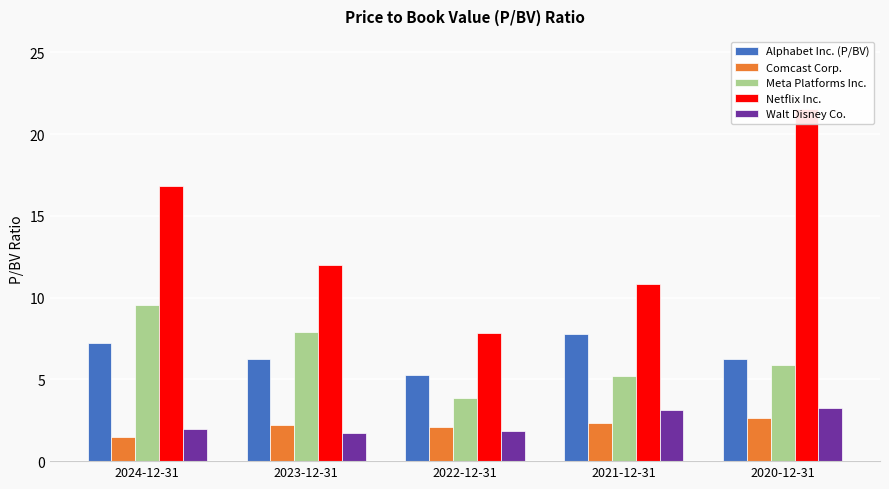

Reading right to left, extract all data points from this chart.

Alphabet Inc. (P/BV): 6.3	7.8	5.3	6.2	7.2
Comcast Corp.: 2.6	2.4	2.1	2.2	1.5
Meta Platforms Inc.: 5.9	5.2	3.9	7.9	9.5
Netflix Inc.: 21.6	10.8	7.8	12.0	16.8
Walt Disney Co.: 3.2	3.1	1.8	1.7	2.0